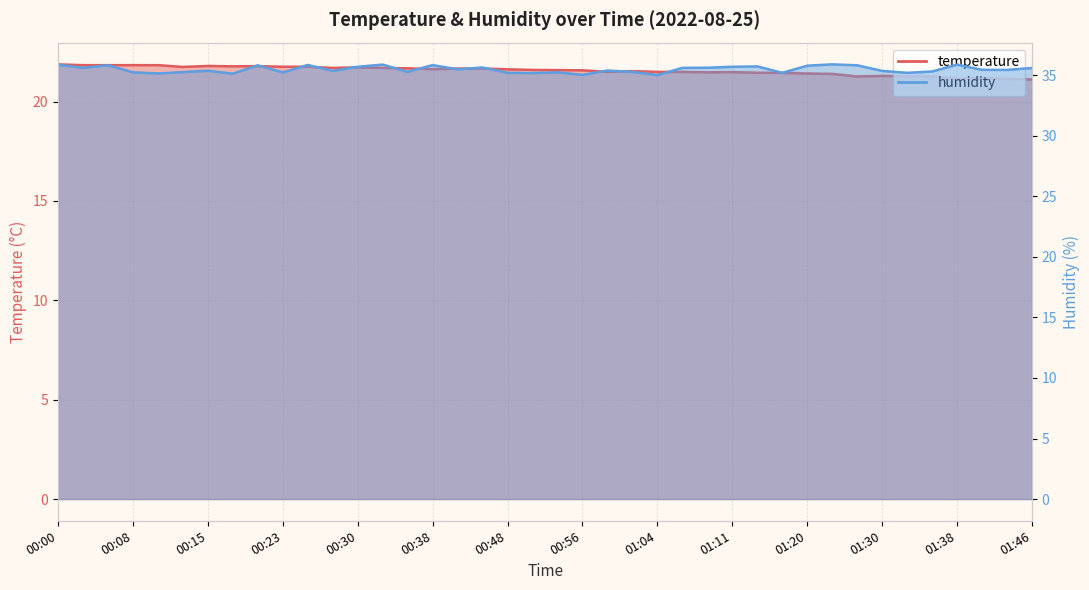

At which category is the sum across all series the highest?

00:00